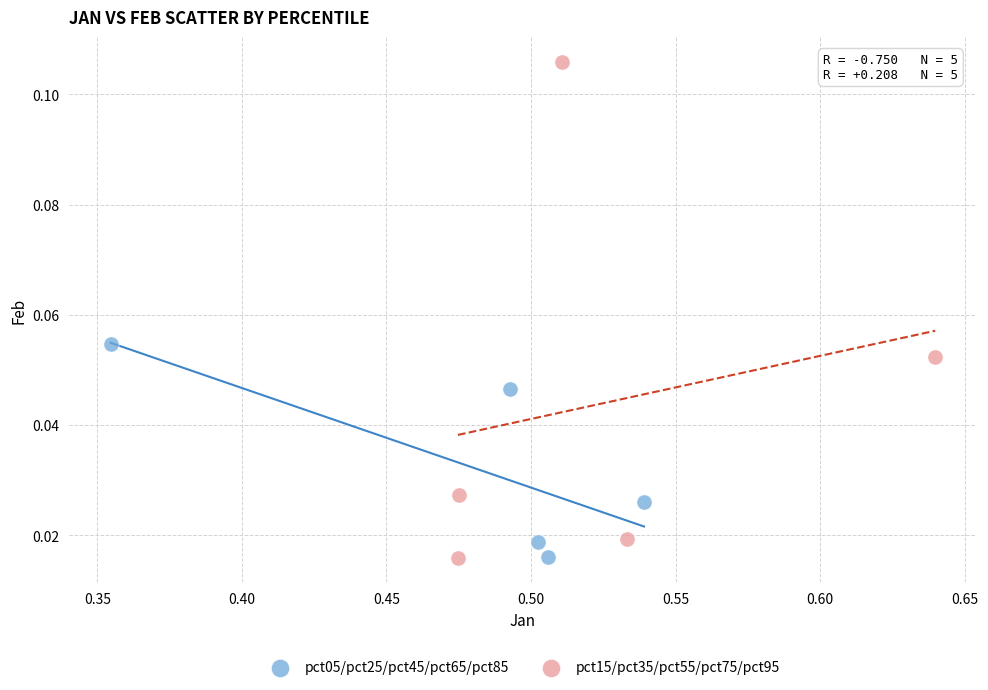

Which series has the largest Y range (max minus min)?

pct15/pct35/pct55/pct75/pct95